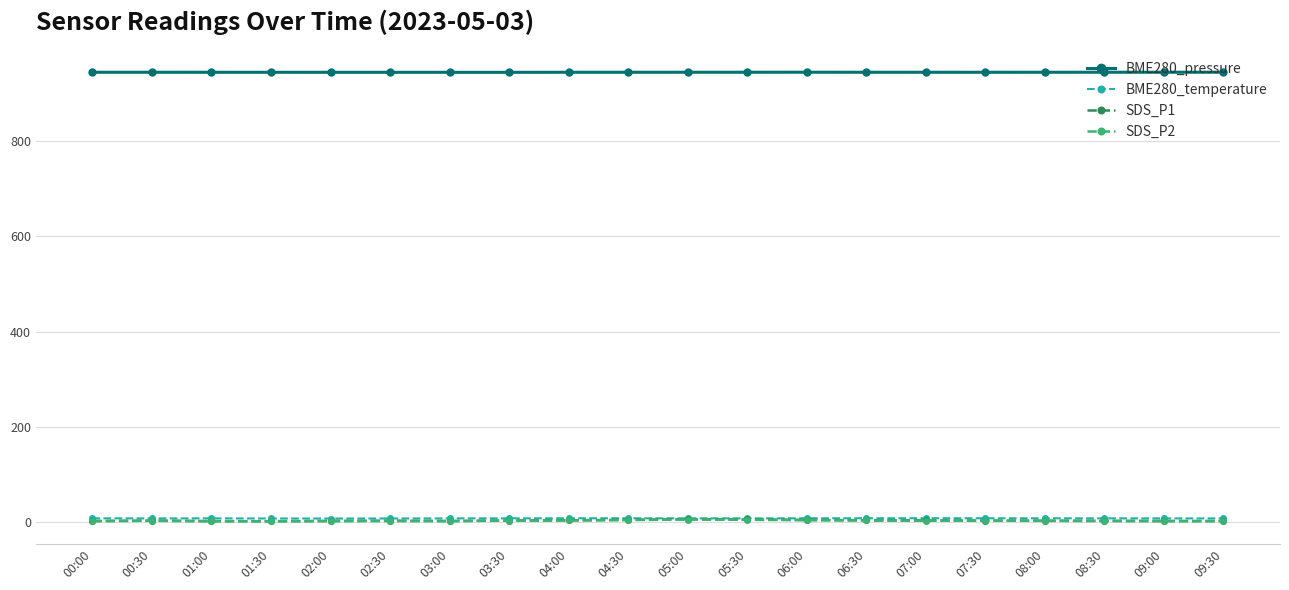

What is the maximum value shown in the chart?

943.9